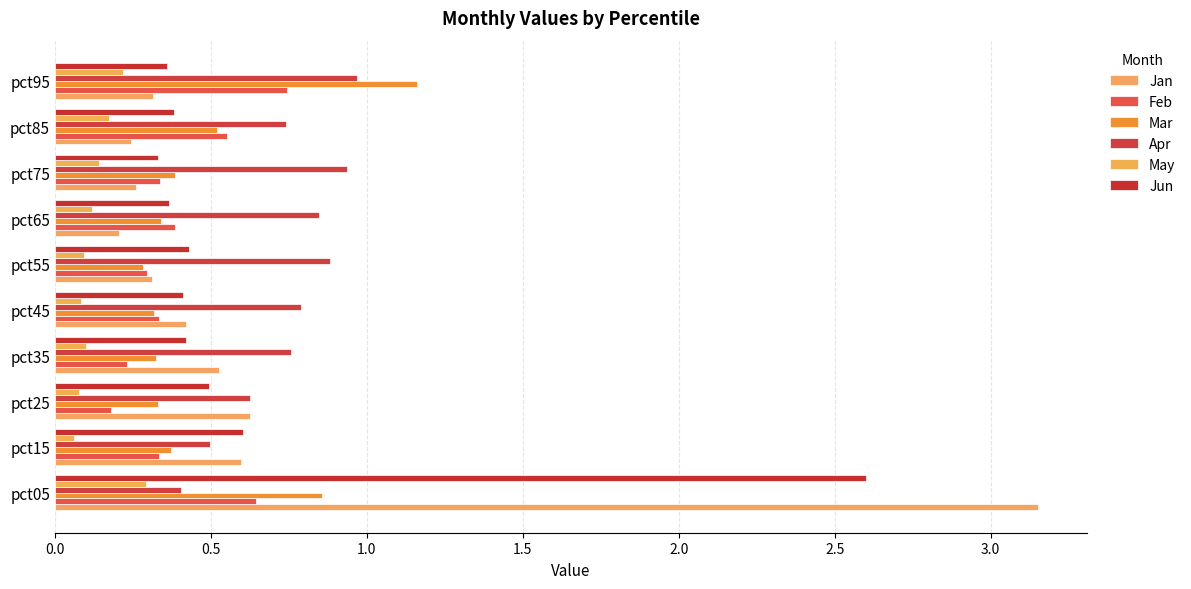

Count the number of categories in the chart.

10